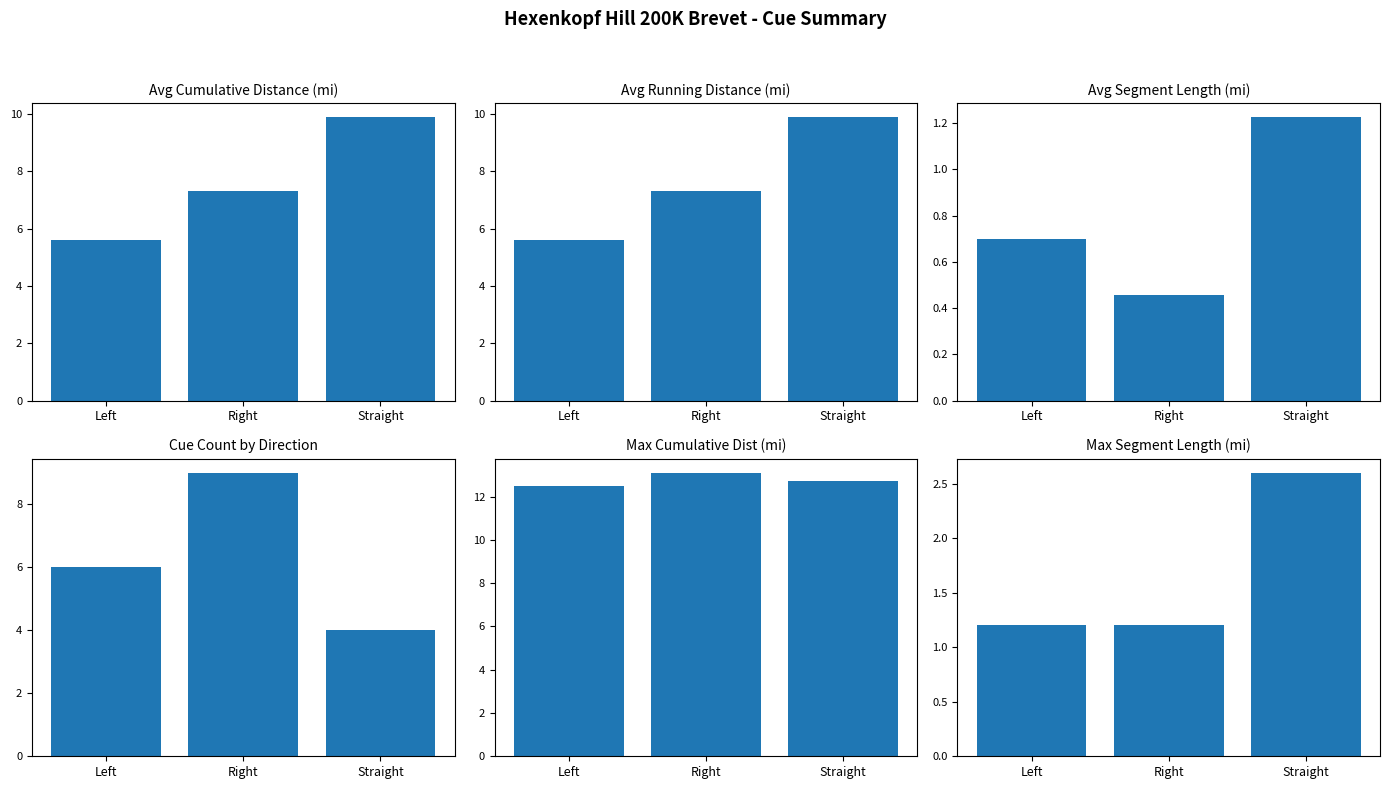

Which series has the largest range (max minus min)?

Cue Count by Direction